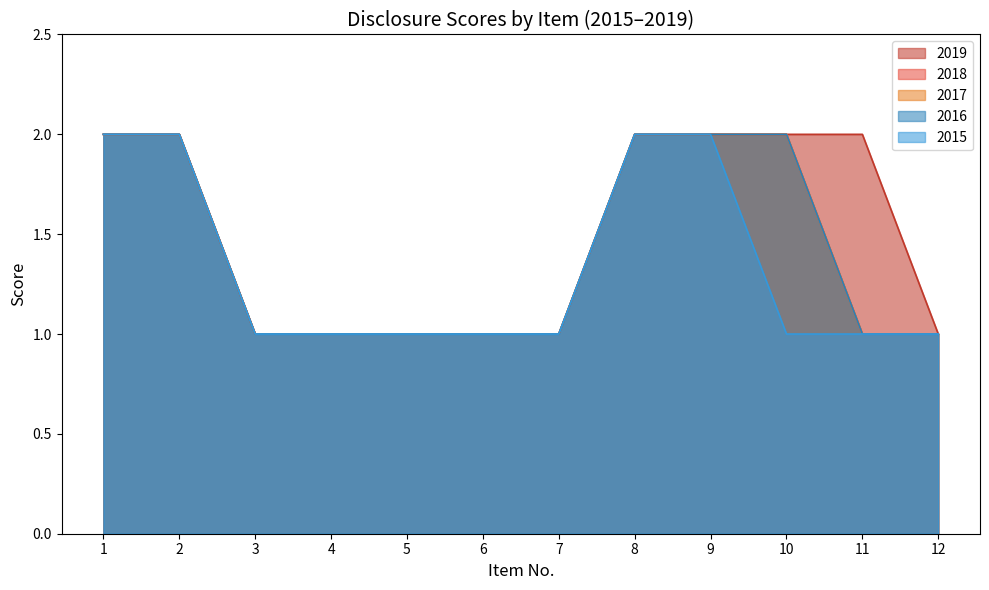

What is the total value across all series at 11?

6